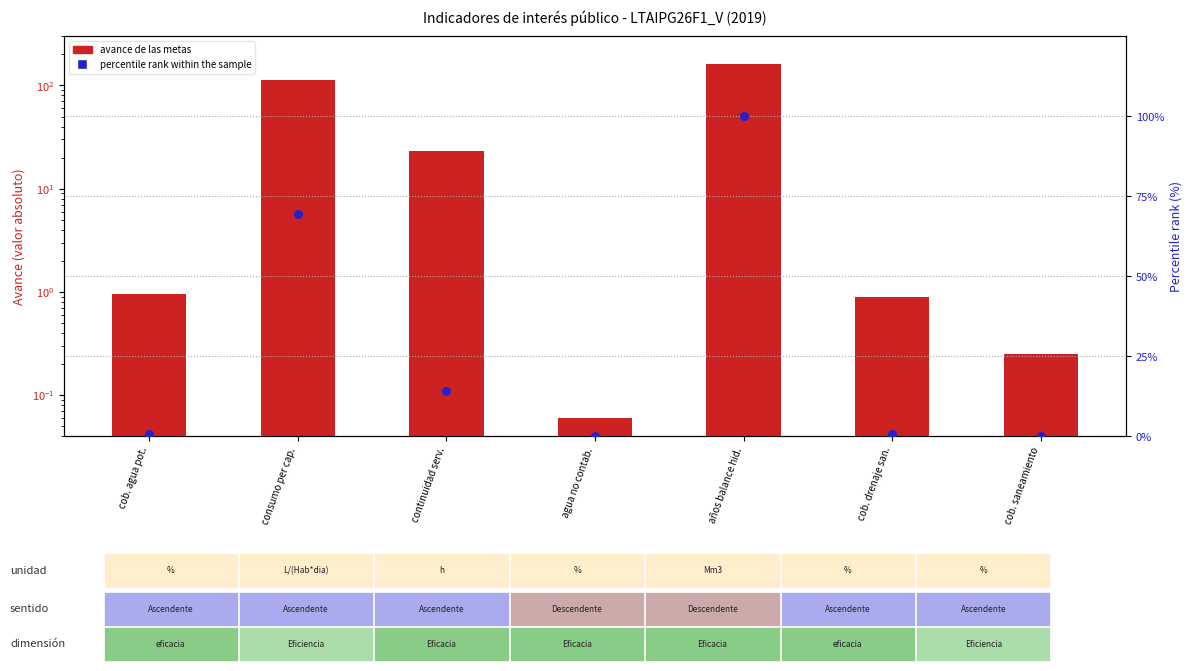

Which series reaches the maximum Y coordinate?

avance de las metas